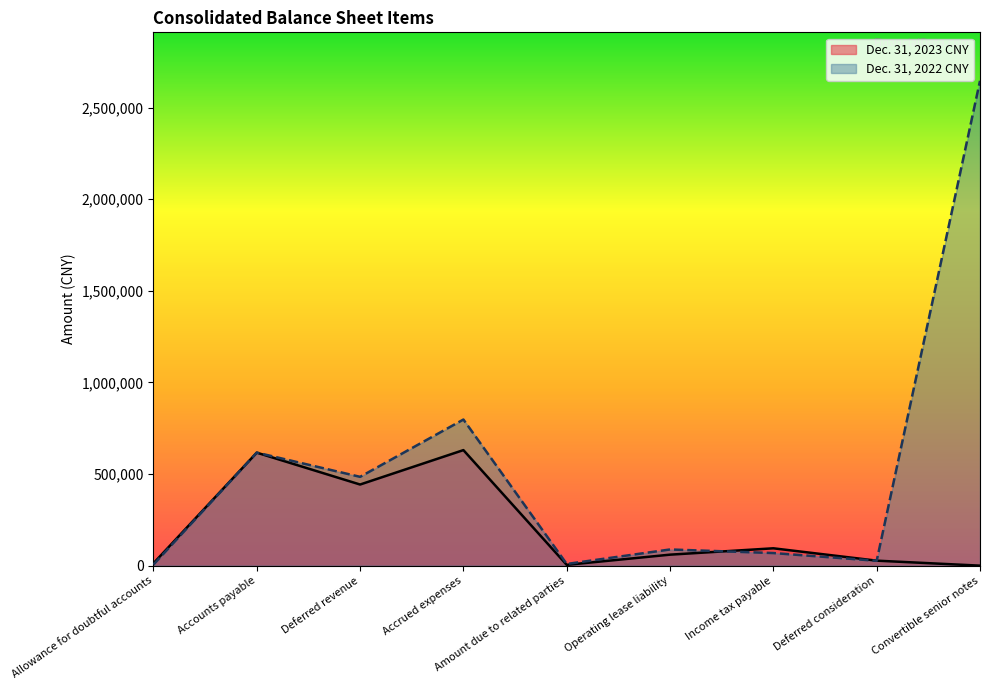

What is the label of the 5th point from the right?

Amount due to related parties